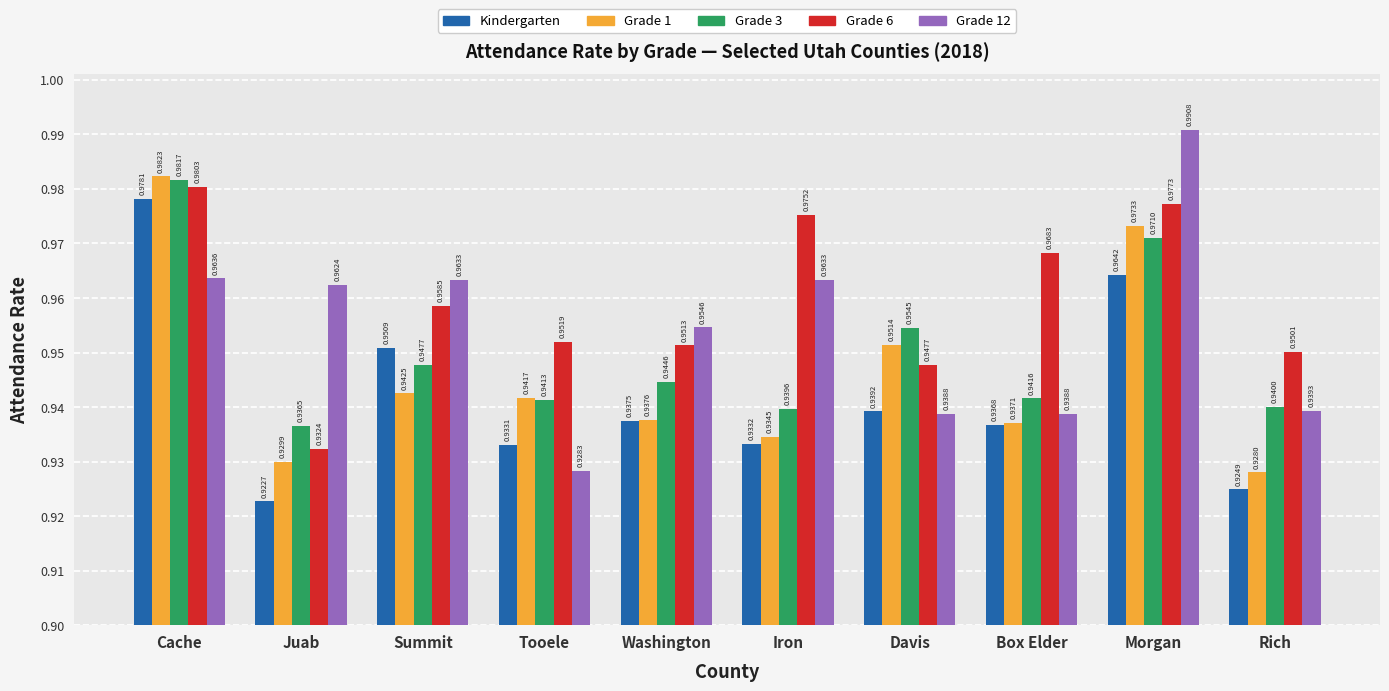

How many data points does each series have?

10